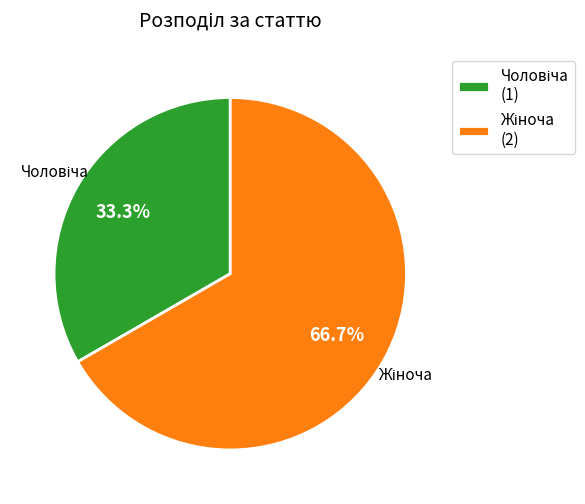

Does any single category account for the majority?

Yes